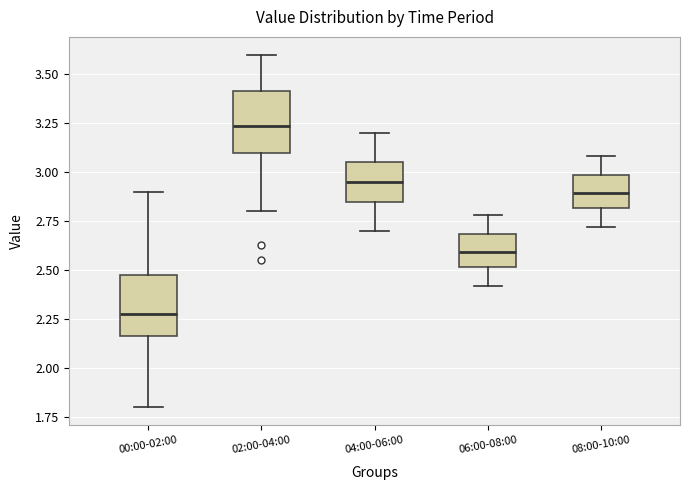

Which box has the highest median line?

02:00-04:00